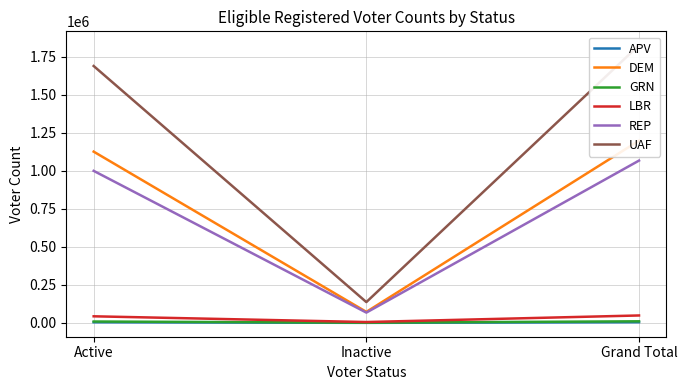

Reading right to left, list all the values displayed in this chart.

APV: 4215	187	4028
DEM: 1197671	72208	1125463
GRN: 10230	1357	8873
LBR: 48643	5498	43145
REP: 1066676	67539	999137
UAF: 1824937	136631	1688306